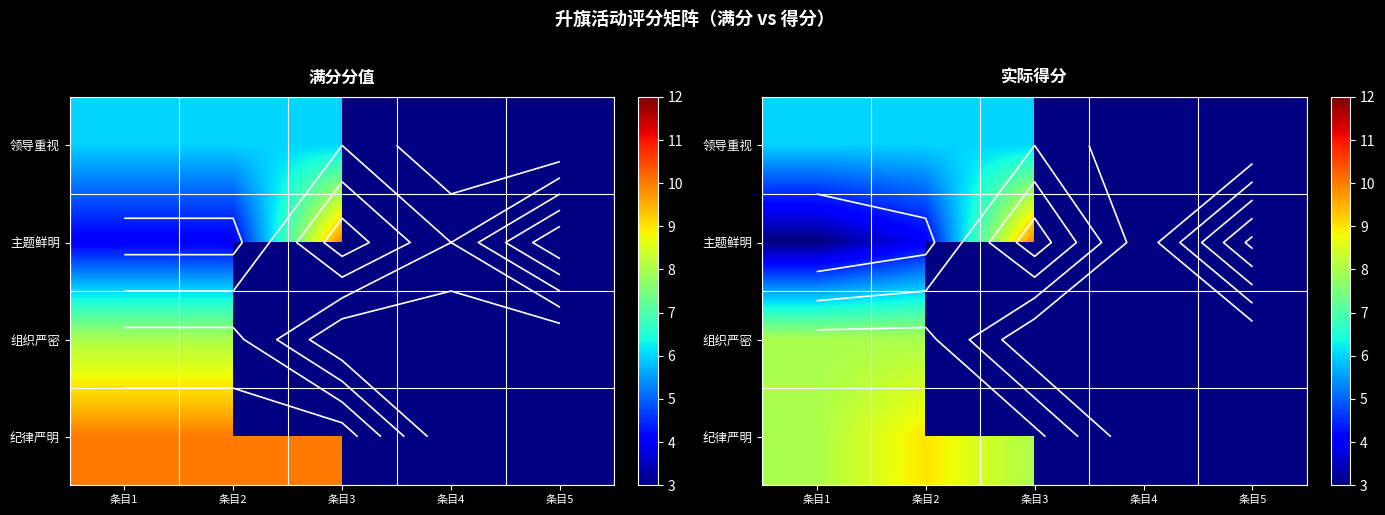

Which has a higher value, 条目2 or 条目3?

条目2